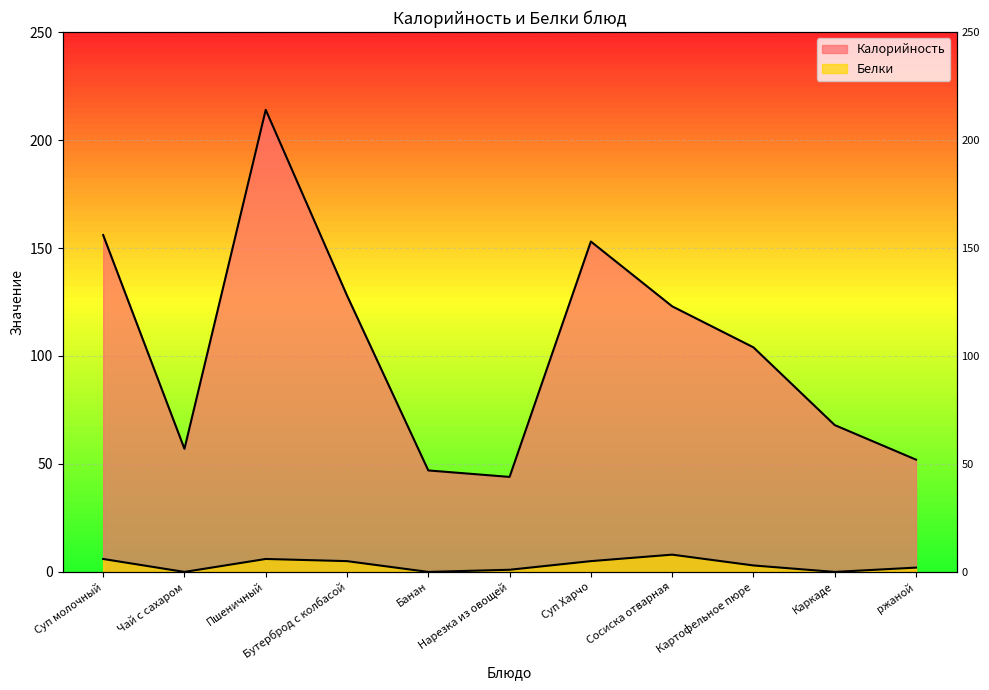

At which label does Белки reach its minimum?

Чай с сахаром